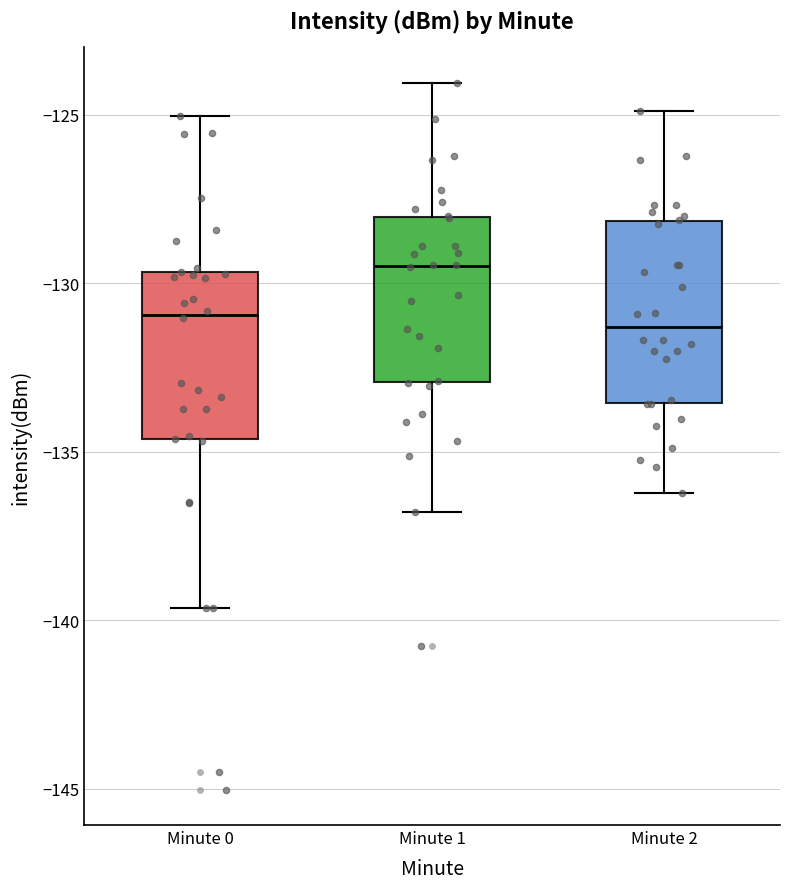

Which box's median line is the highest?

Minute 1